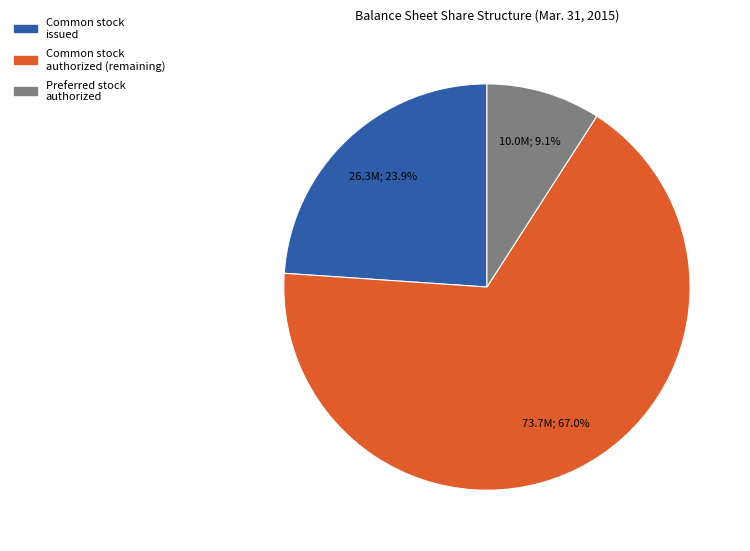

How many slices are in this pie chart?

3